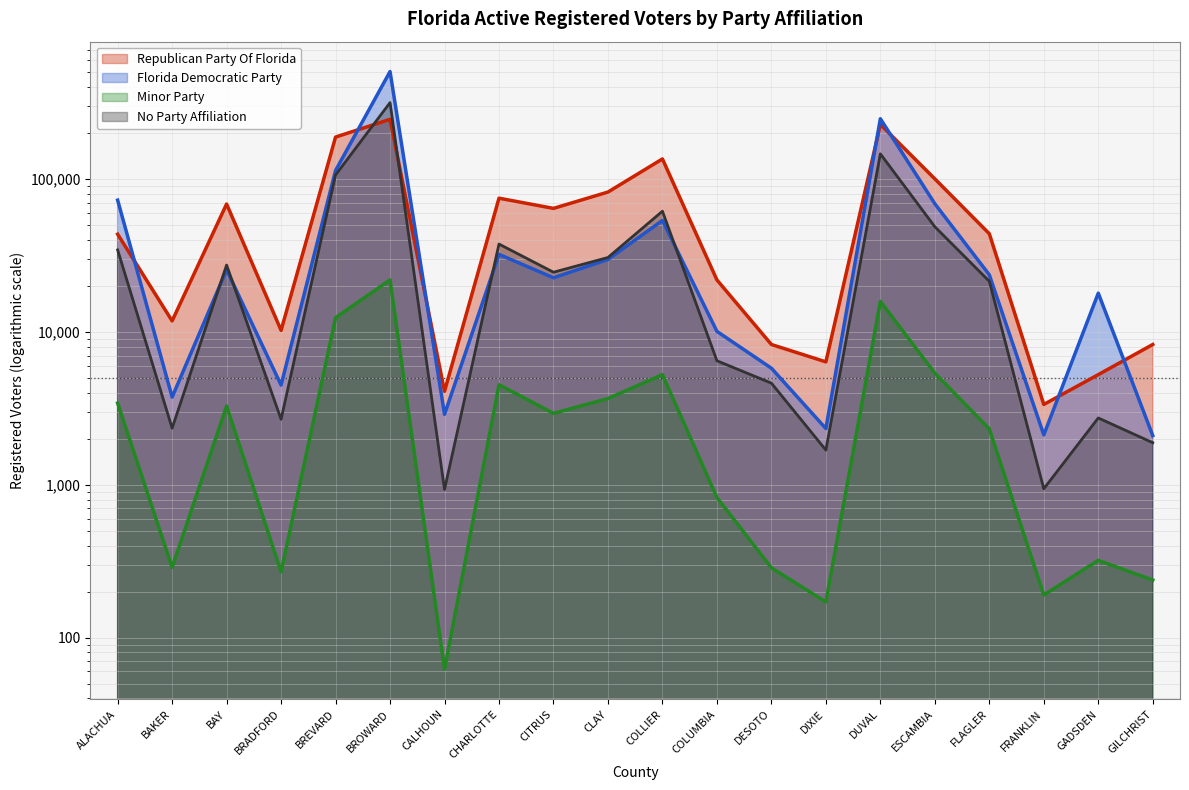

Reading left to right, list all the values displayed in this chart.

Republican Party Of Florida: ALACHUA=43605	BAKER=11804	BAY=68697	BRADFORD=10237	BREVARD=188364	BROWARD=246119	CALHOUN=4086	CHARLOTTE=75012	CITRUS=64325	CLAY=82258	COLLIER=135504	COLUMBIA=21891	DESOTO=8274	DIXIE=6370	DUVAL=227792	ESCAMBIA=100337	FLAGLER=43898	FRANKLIN=3353	GADSDEN=5255	GILCHRIST=8274
Florida Democratic Party: ALACHUA=72850	BAKER=3745	BAY=25507	BRADFORD=4490	BREVARD=113856	BROWARD=505525	CALHOUN=2889	CHARLOTTE=32172	CITRUS=22616	CLAY=29785	COLLIER=53634	COLUMBIA=10085	DESOTO=5789	DIXIE=2332	DUVAL=248341	ESCAMBIA=68964	FLAGLER=23635	FRANKLIN=2120	GADSDEN=17932	GILCHRIST=2097
Minor Party: ALACHUA=3421	BAKER=288	BAY=3272	BRADFORD=269	BREVARD=12386	BROWARD=21908	CALHOUN=62	CHARLOTTE=4513	CITRUS=2933	CLAY=3664	COLLIER=5253	COLUMBIA=825	DESOTO=286	DIXIE=171	DUVAL=15840	ESCAMBIA=5374	FLAGLER=2319	FRANKLIN=190	GADSDEN=320	GILCHRIST=238
No Party Affiliation: ALACHUA=34411	BAKER=2345	BAY=27383	BRADFORD=2682	BREVARD=106416	BROWARD=316506	CALHOUN=931	CHARLOTTE=37578	CITRUS=24582	CLAY=30693	COLLIER=61650	COLUMBIA=6477	DESOTO=4622	DIXIE=1686	DUVAL=146309	ESCAMBIA=48774	FLAGLER=21441	FRANKLIN=941	GADSDEN=2735	GILCHRIST=1884